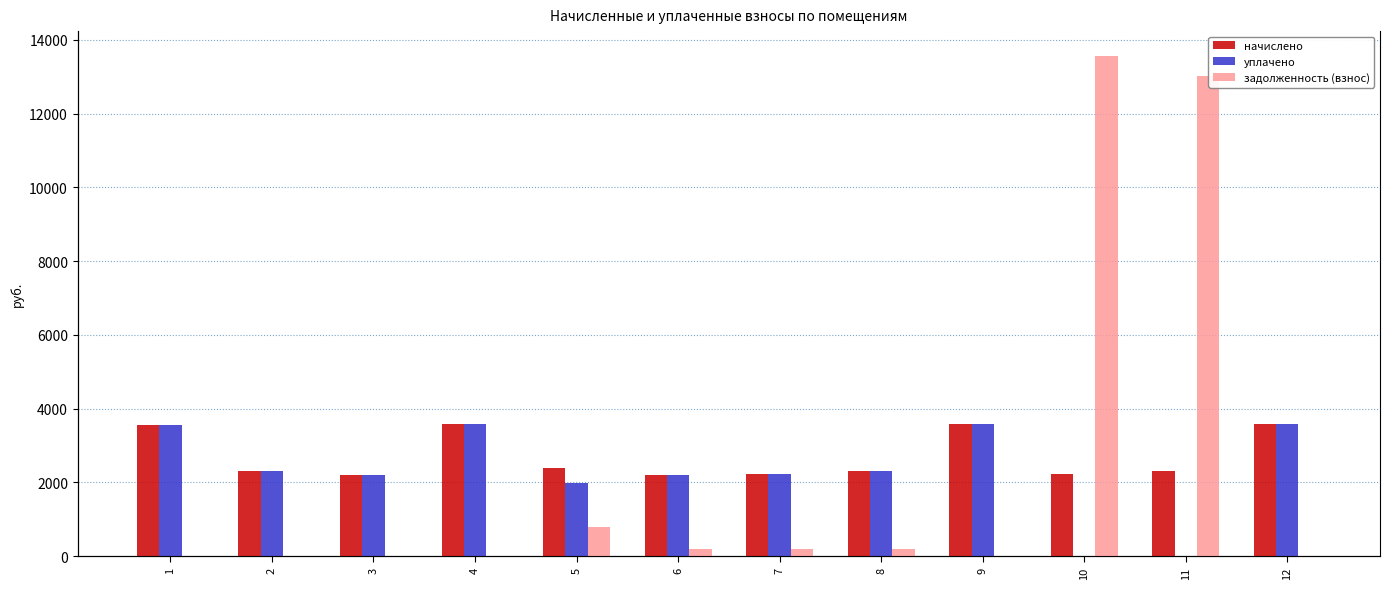

Which label corresponds to the smallest value in the chart?

10